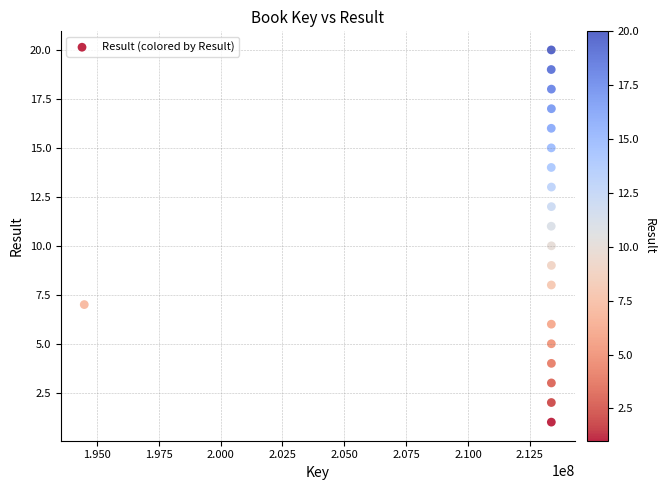

What is the range of Y values (max minus min)?

19